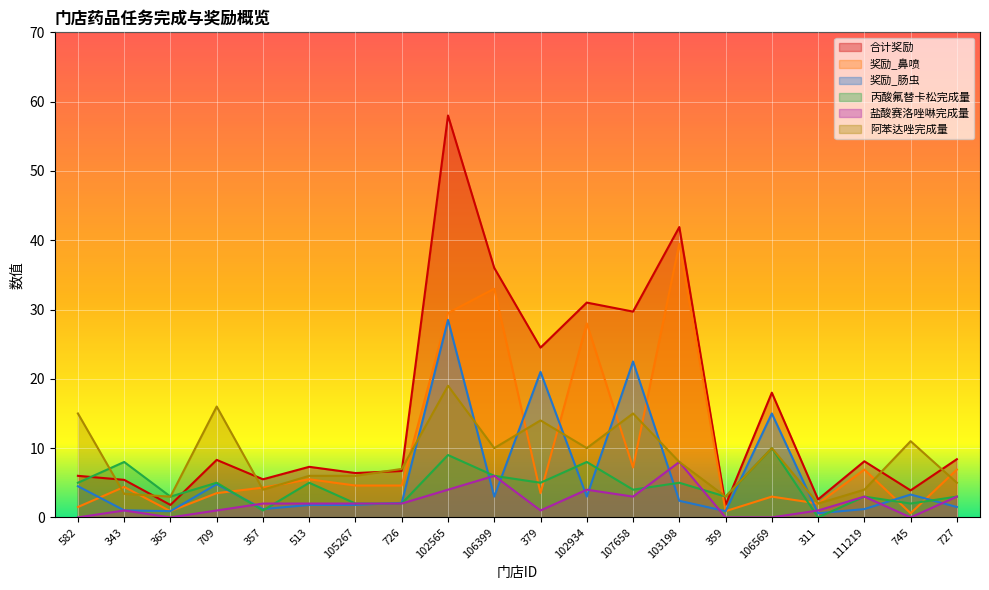

Where is the first local minimum for 奖励_鼻喷?

365